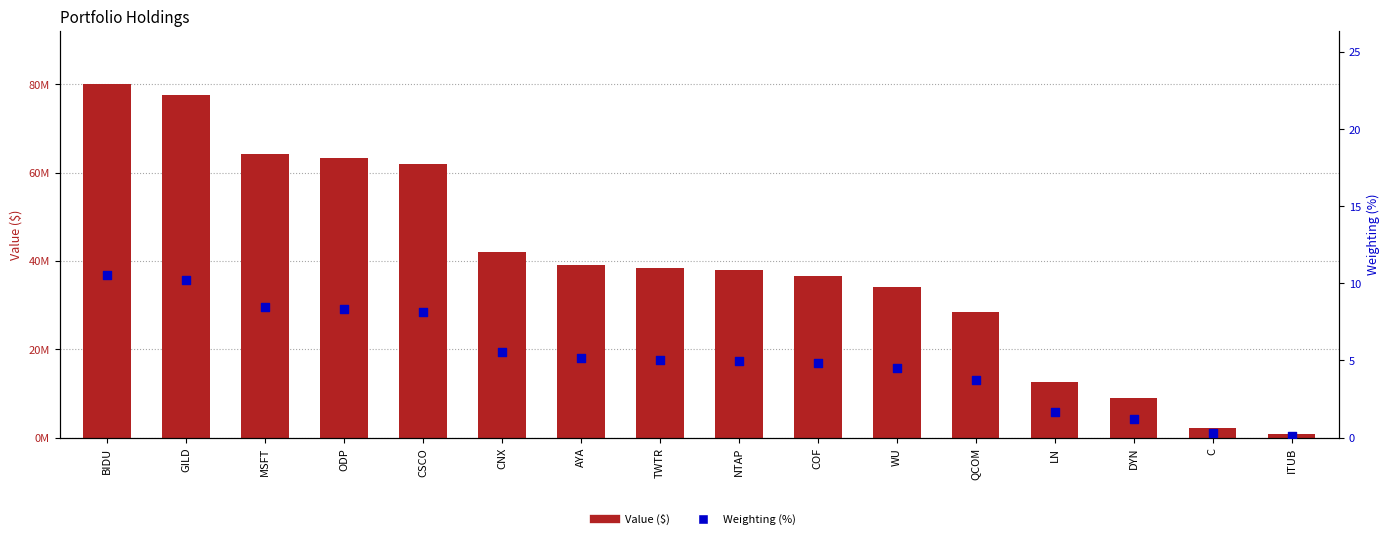

Which series reaches the minimum Y coordinate?

Weighting (%)